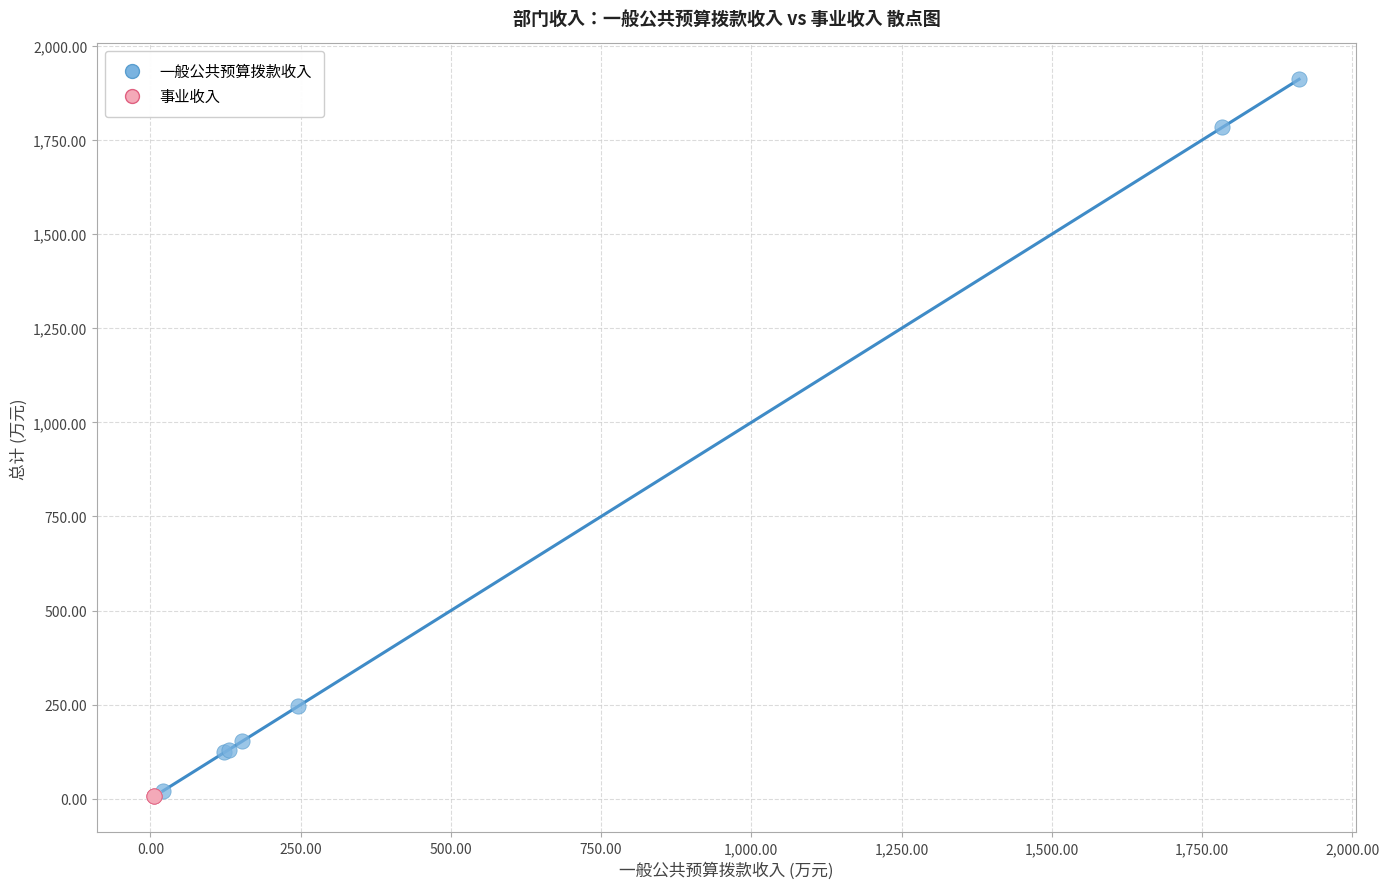

Which series contains the highest Y value?

一般公共预算拨款收入